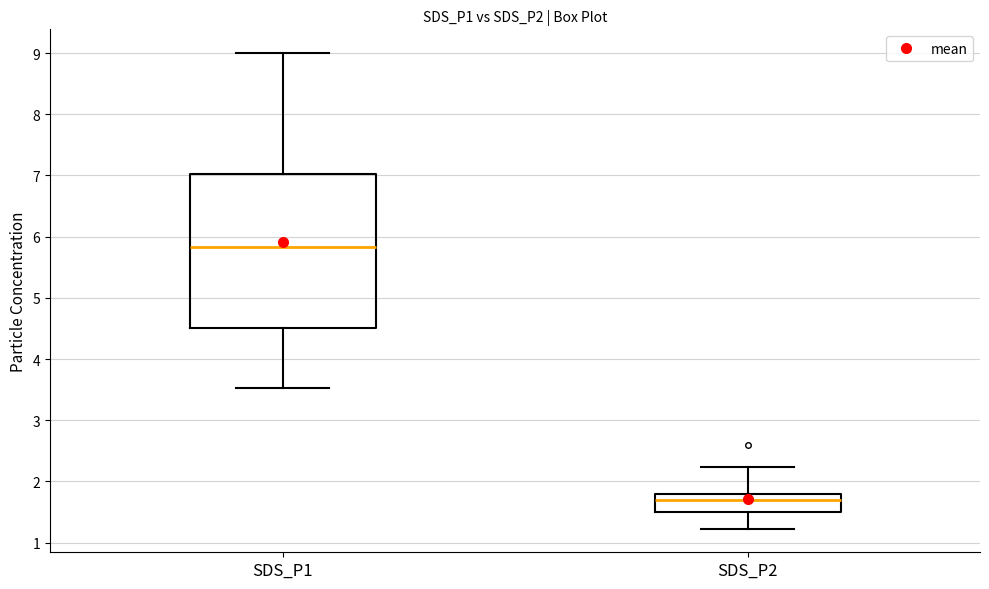

Which box has the highest median line?

SDS_P1